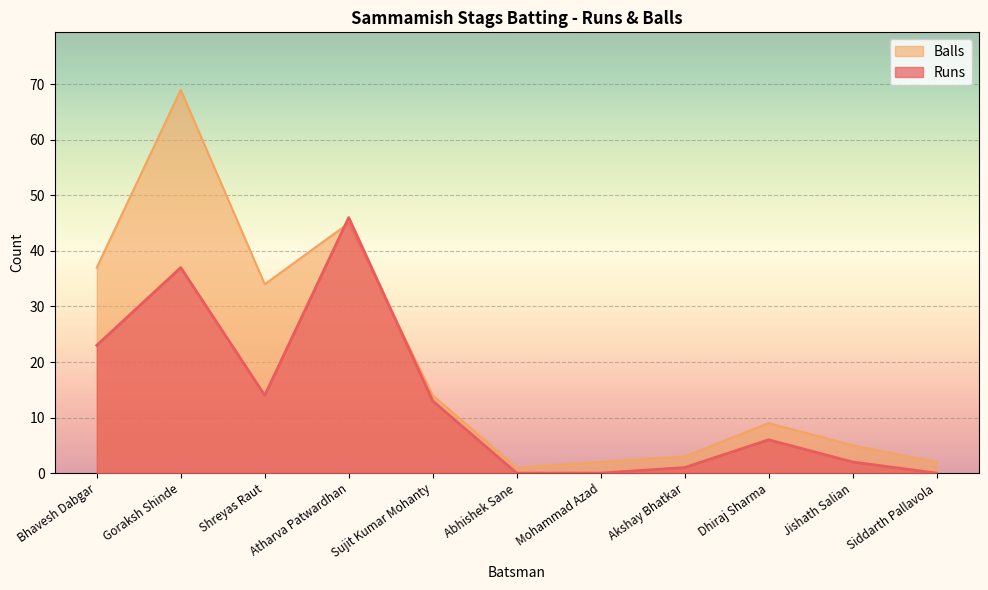

Is the value of Balls at Sujit Kumar Mohanty greater than the value of Runs at Shreyas Raut?

No